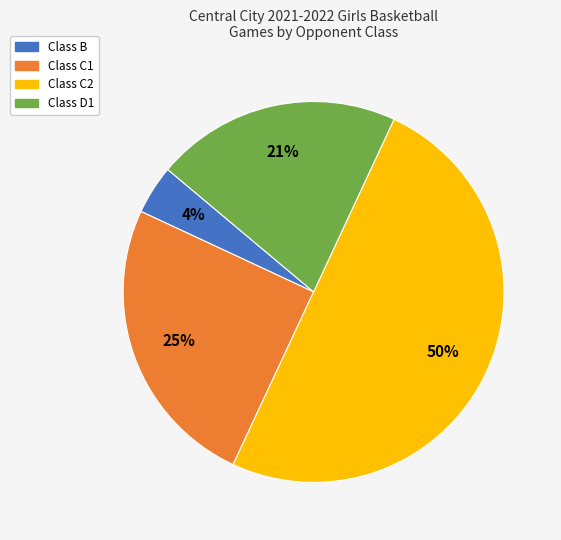

To the nearest percent, what is the average slice percentage?

25%